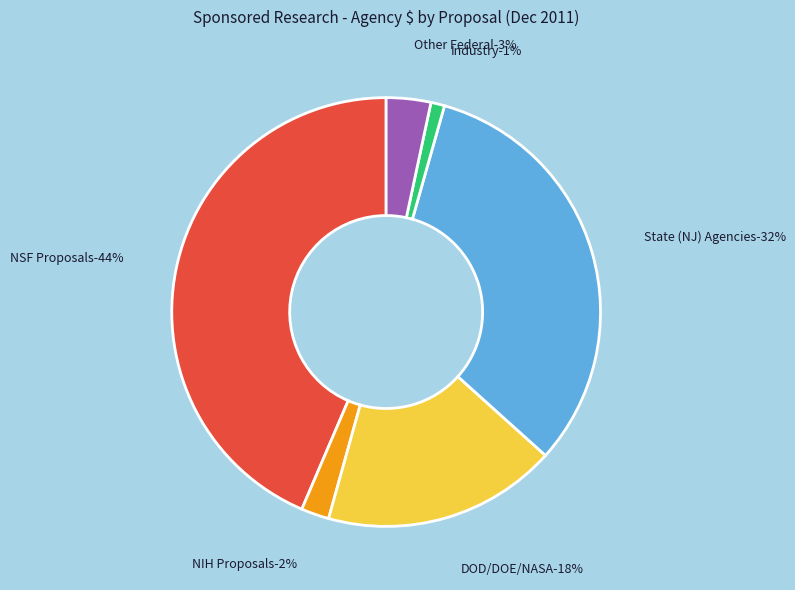

Is there any slice that represents more than half of the pie?

No